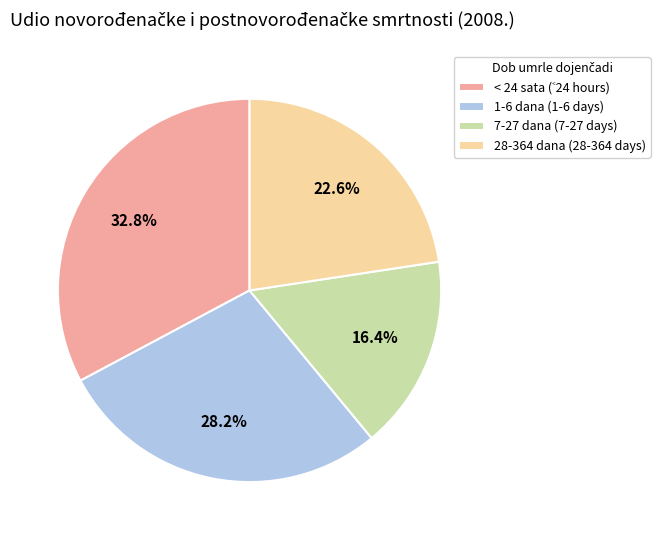

To the nearest percent, what portion does 1-6 dana (1-6 days) represent?

28%